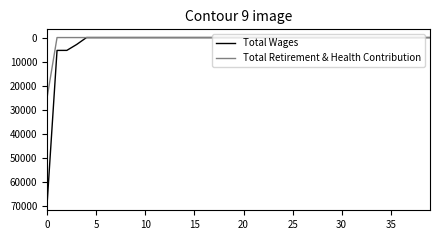

Which series has the widest spread of values?

Total Wages